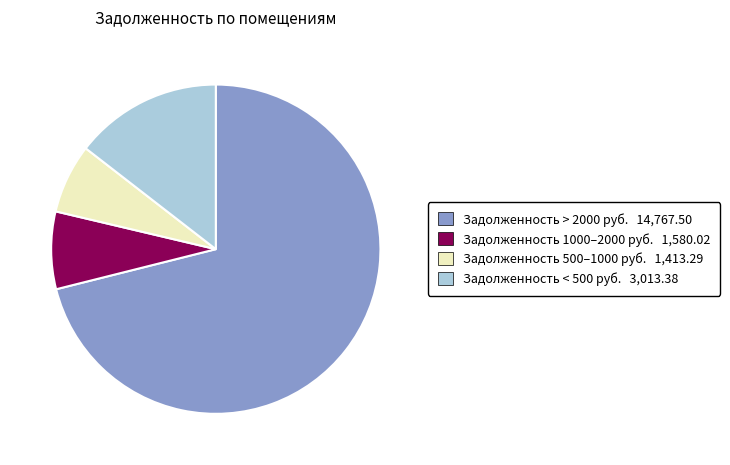

The Задолженность 500–1000 руб. 1,413.29 slice represents 14% of the pie. True or false?

False